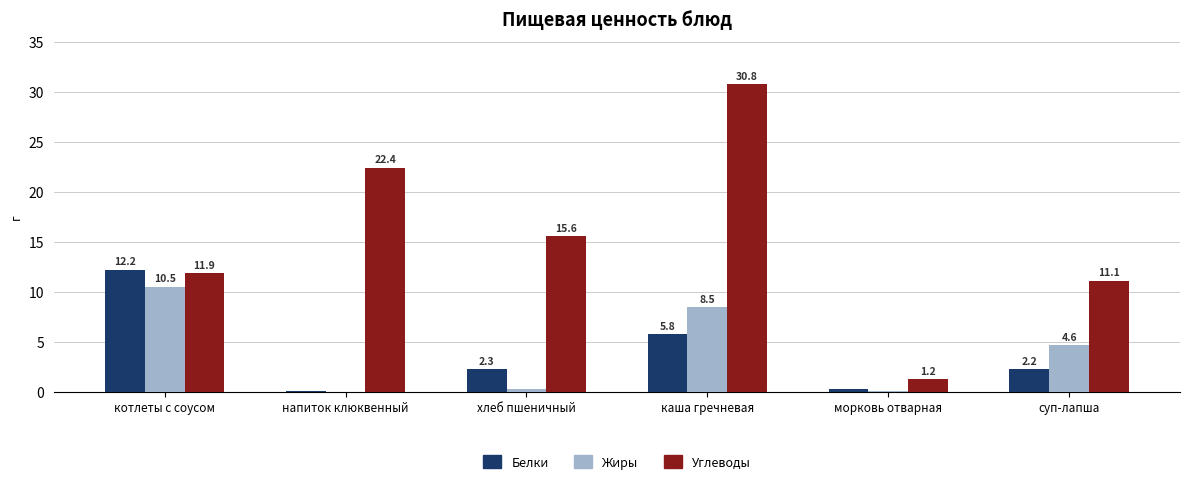

Between котлеты с соусом and морковь отварная, which series saw the biggest shift?

Белки